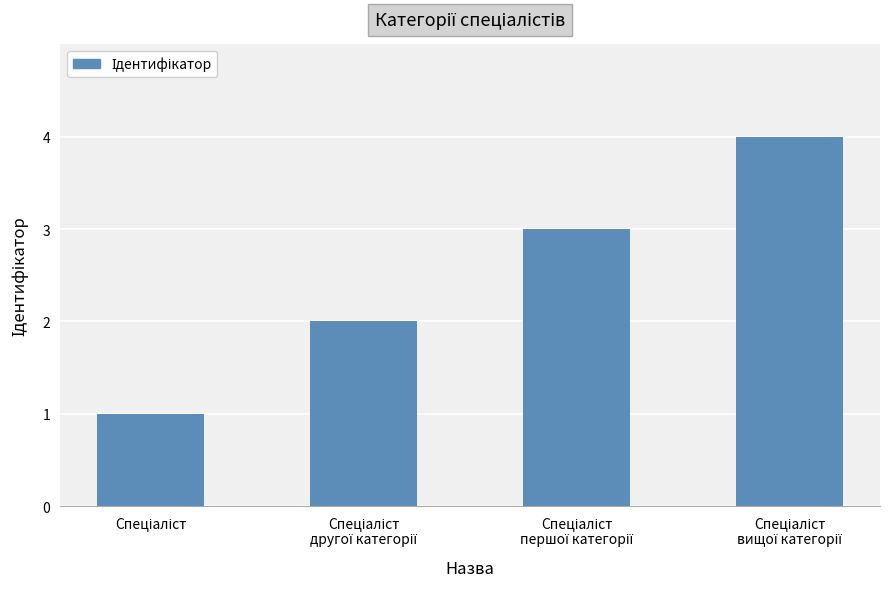

What is the greatest value displayed?

4